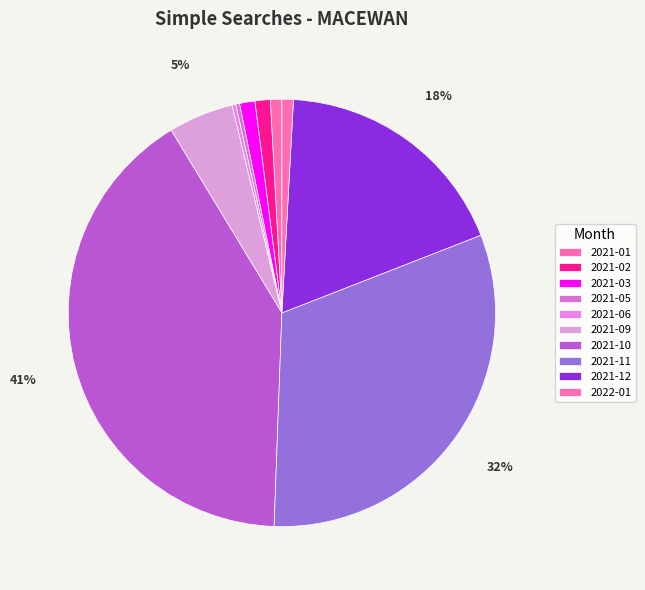

Count the number of slices in the pie.

10